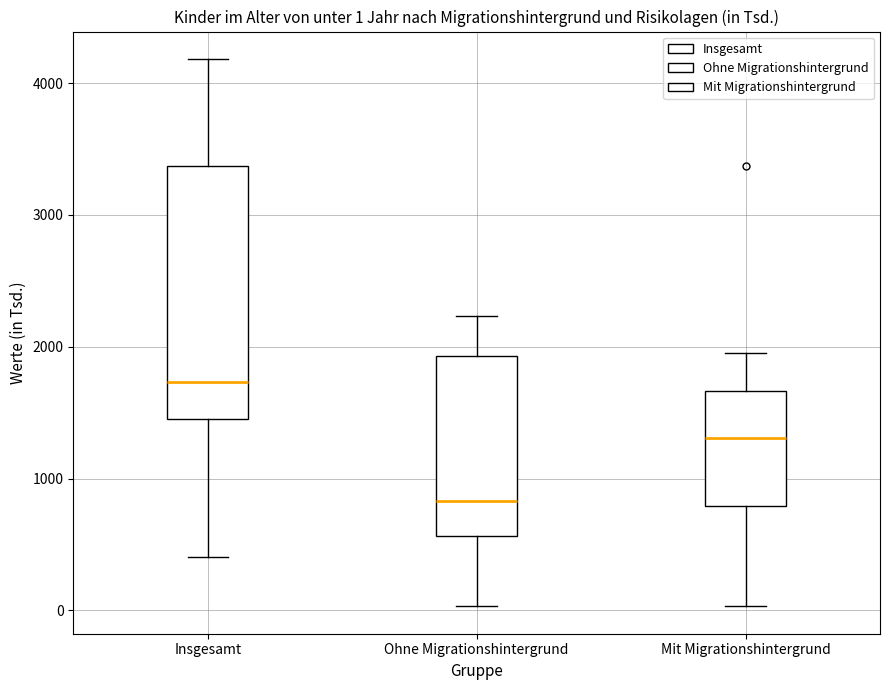

Which box is the tallest, from its lower edge to its upper edge?

Insgesamt